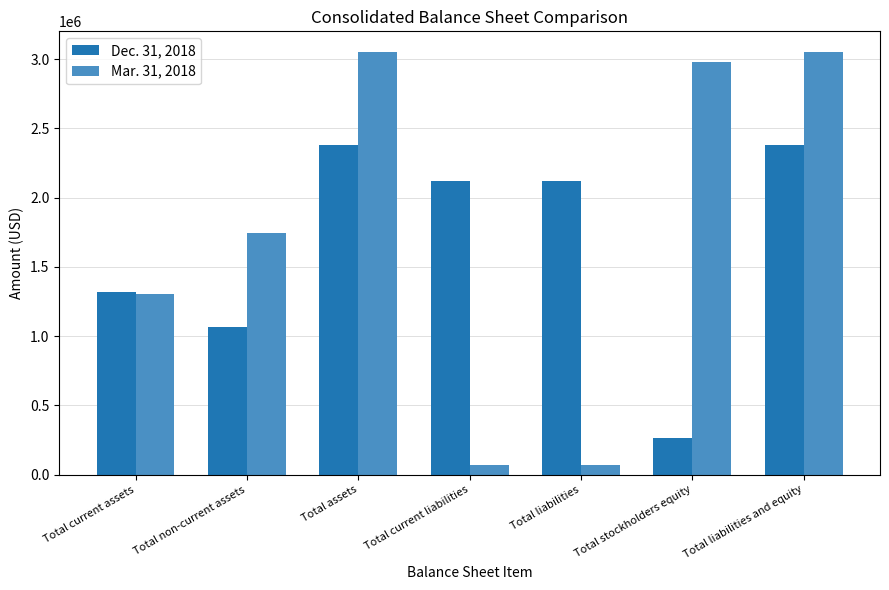

How many groups of bars are there?

7